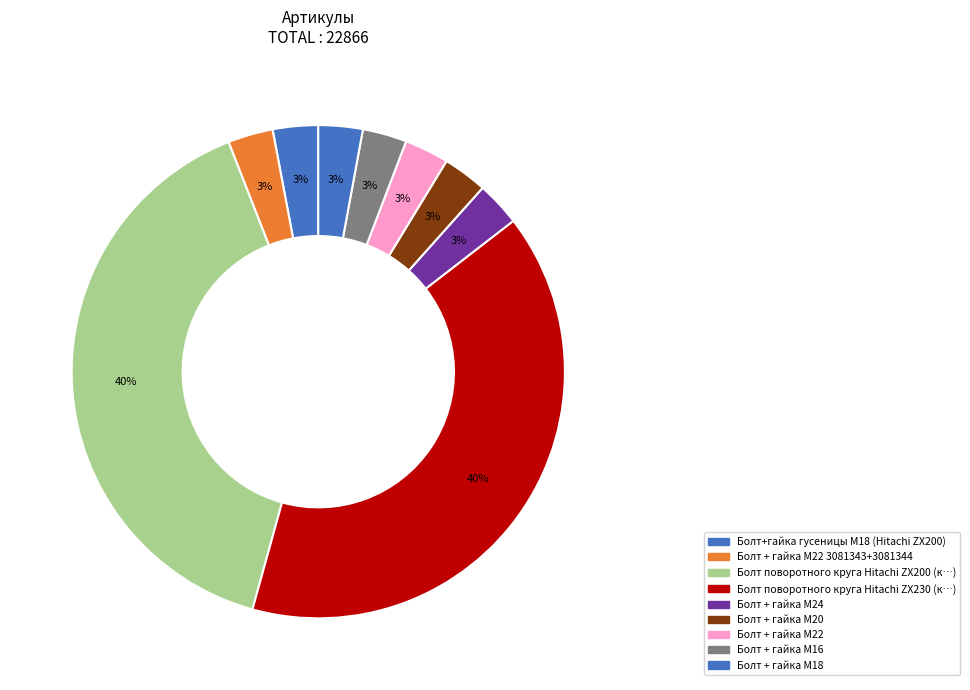

Which slice is the largest?

Болт поворотного круга Hitachi ZX230